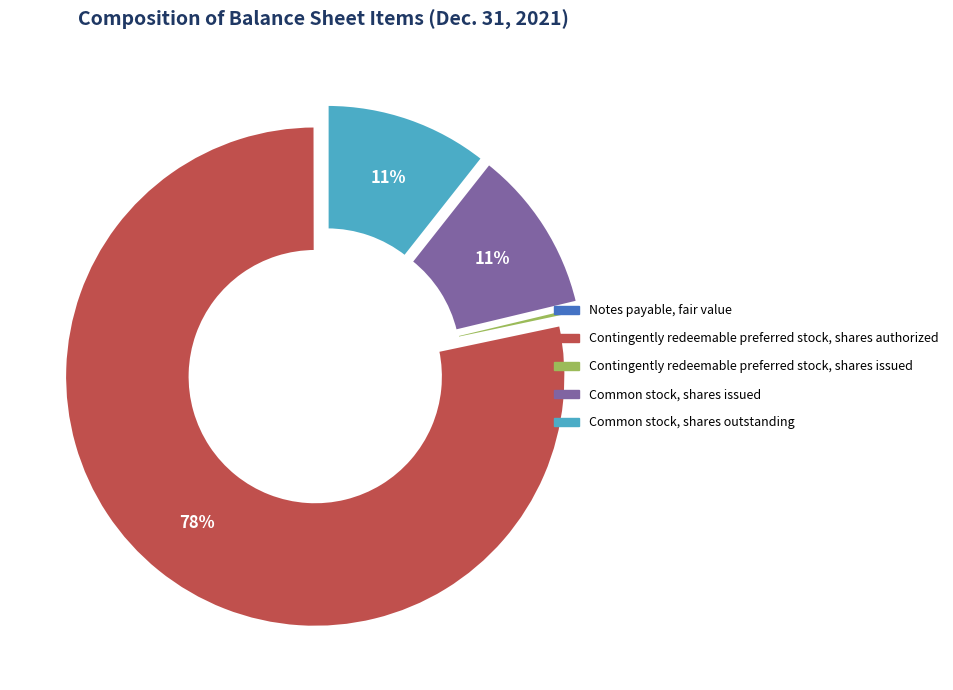

Which slice represents more than half of the pie?

Contingently redeemable preferred stock, shares authorized